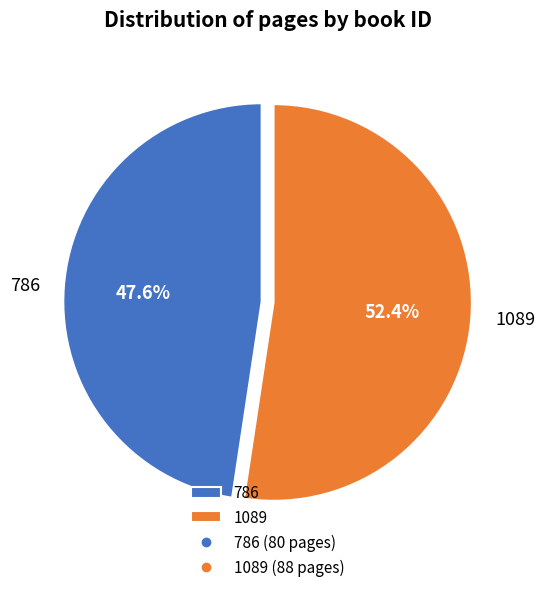

What percentage is the 1089 slice, to the nearest percent?

52%